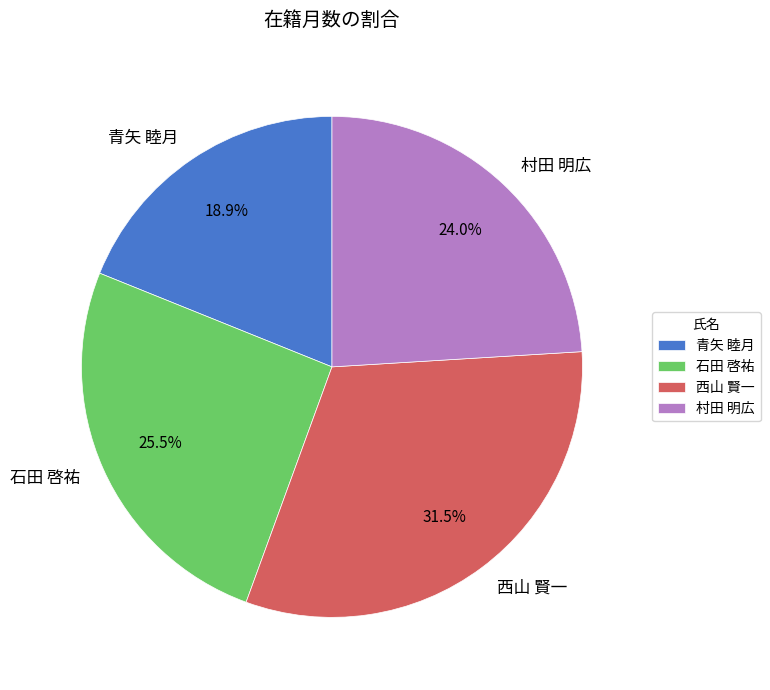

How many slices are in this pie chart?

4